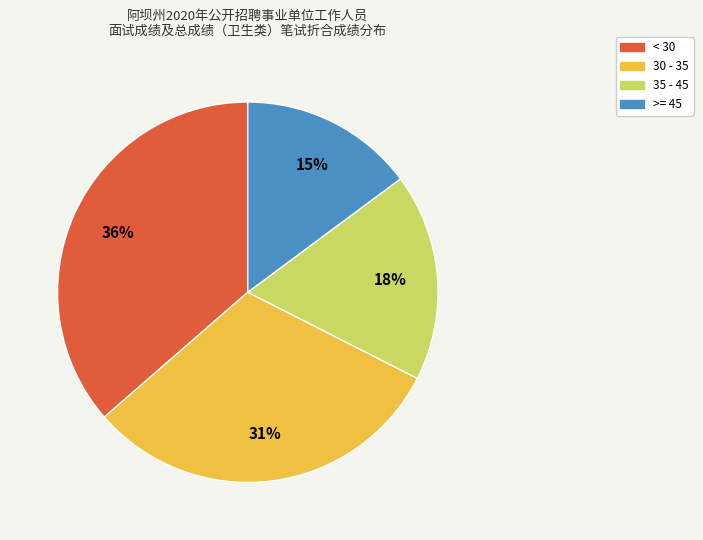

To the nearest percent, what is the average slice percentage?

25%